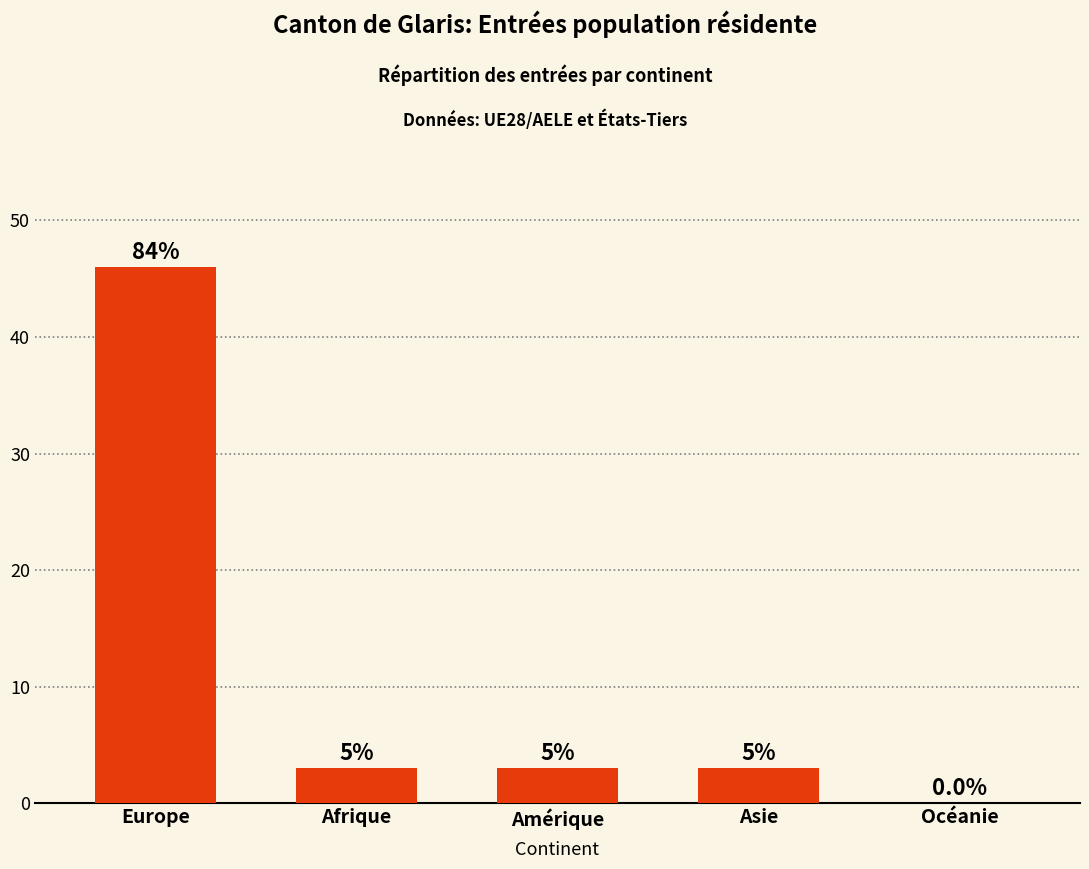

Rank the categories by value from lowest to highest.

Océanie, Afrique, Amérique, Asie, Europe